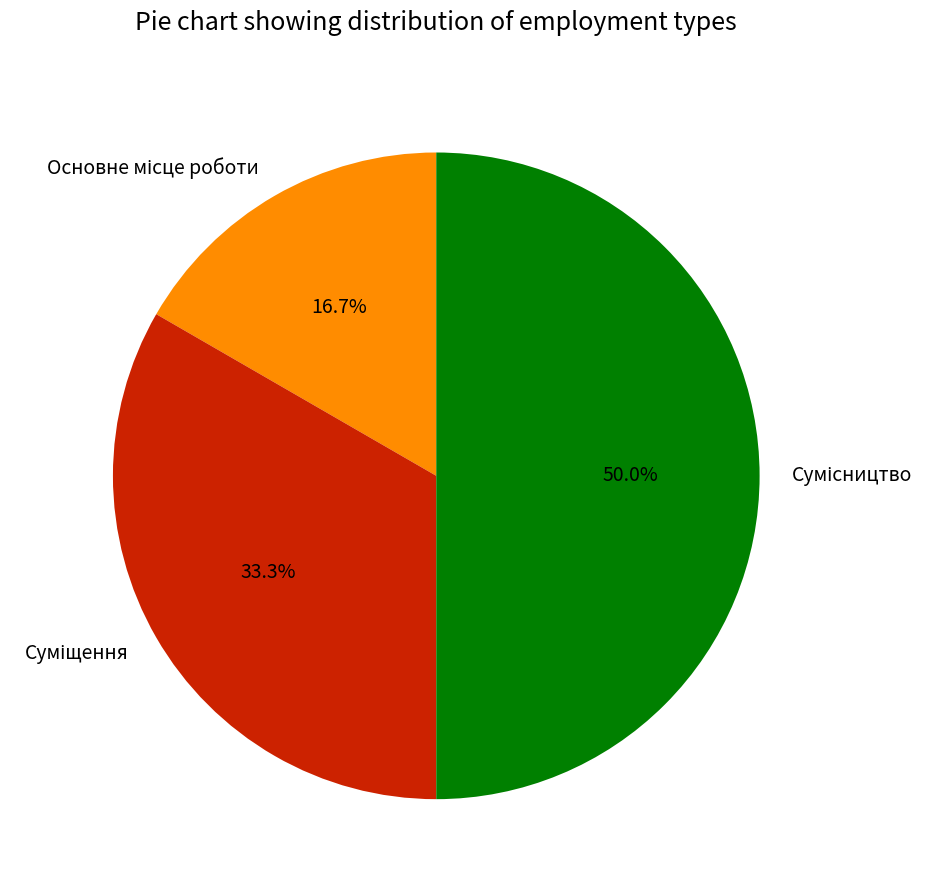

How many slices are in this pie chart?

3